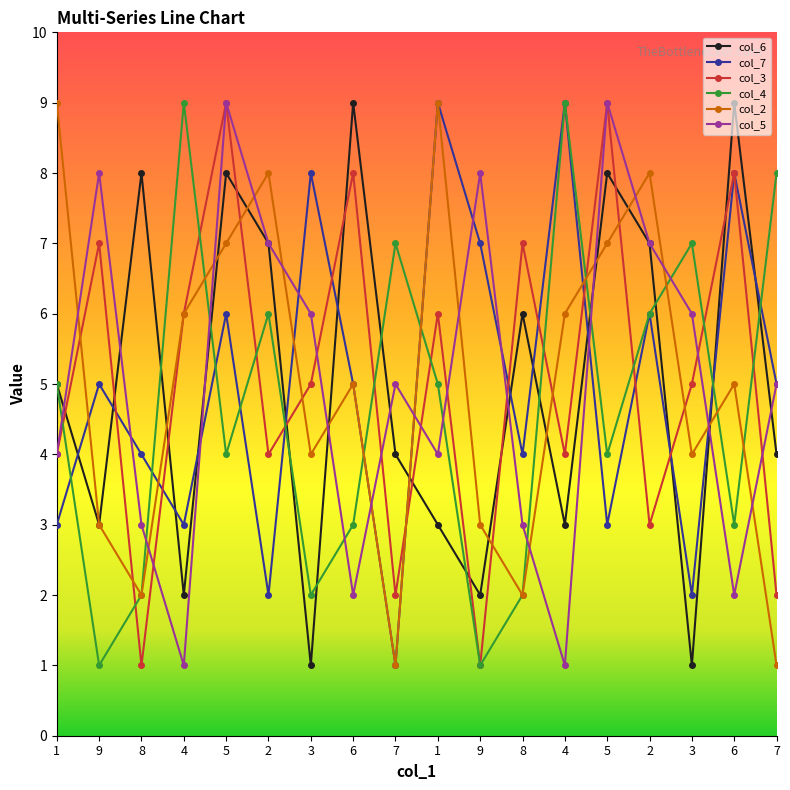

What value does the col_3 series have at 8?

1